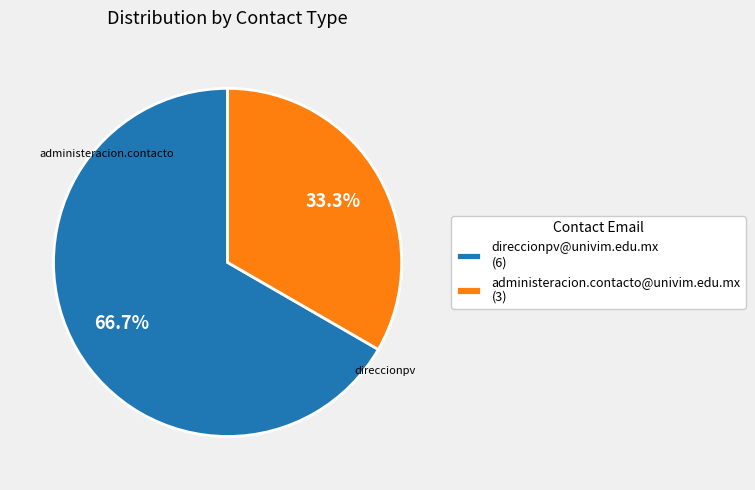

Which slice is the largest?

direccionpv@univim.edu.mx (6)